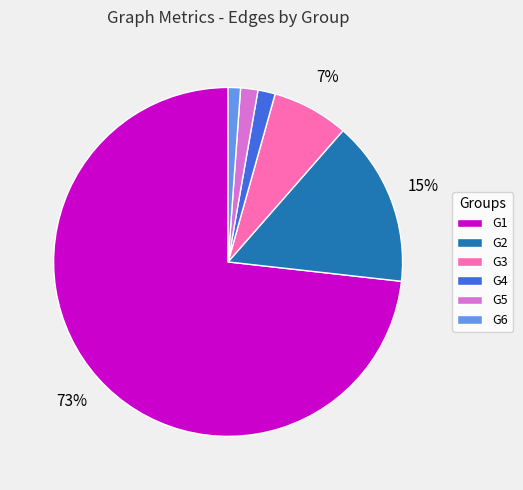

Is the sum of G1 and G2 greater than half?

Yes